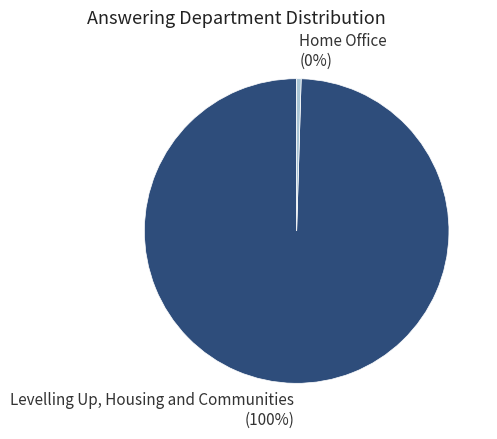

Count the number of slices in the pie.

2